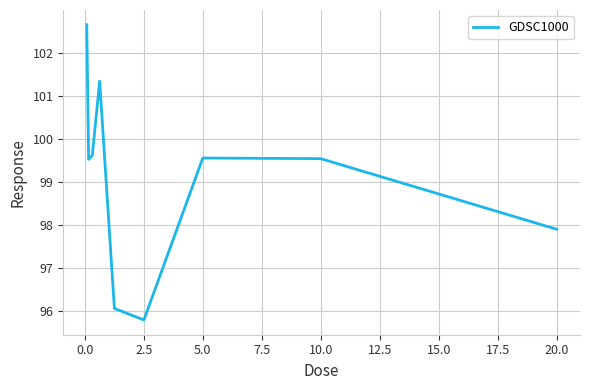

What is the difference between the maximum and minimum values?

6.9